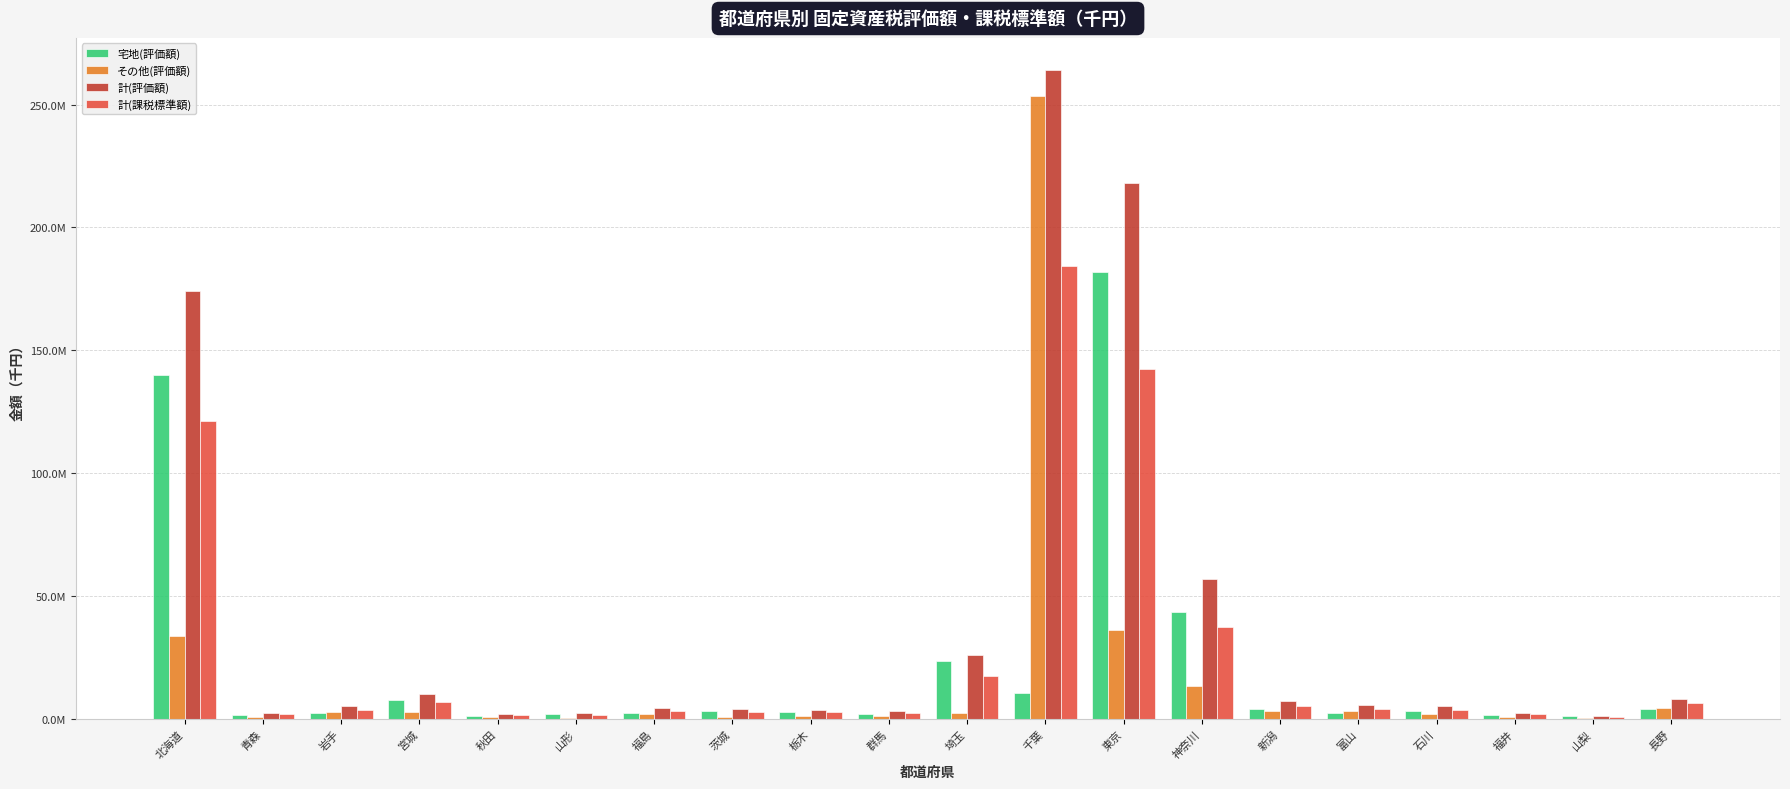

At which category is the sum across all series the highest?

千葉